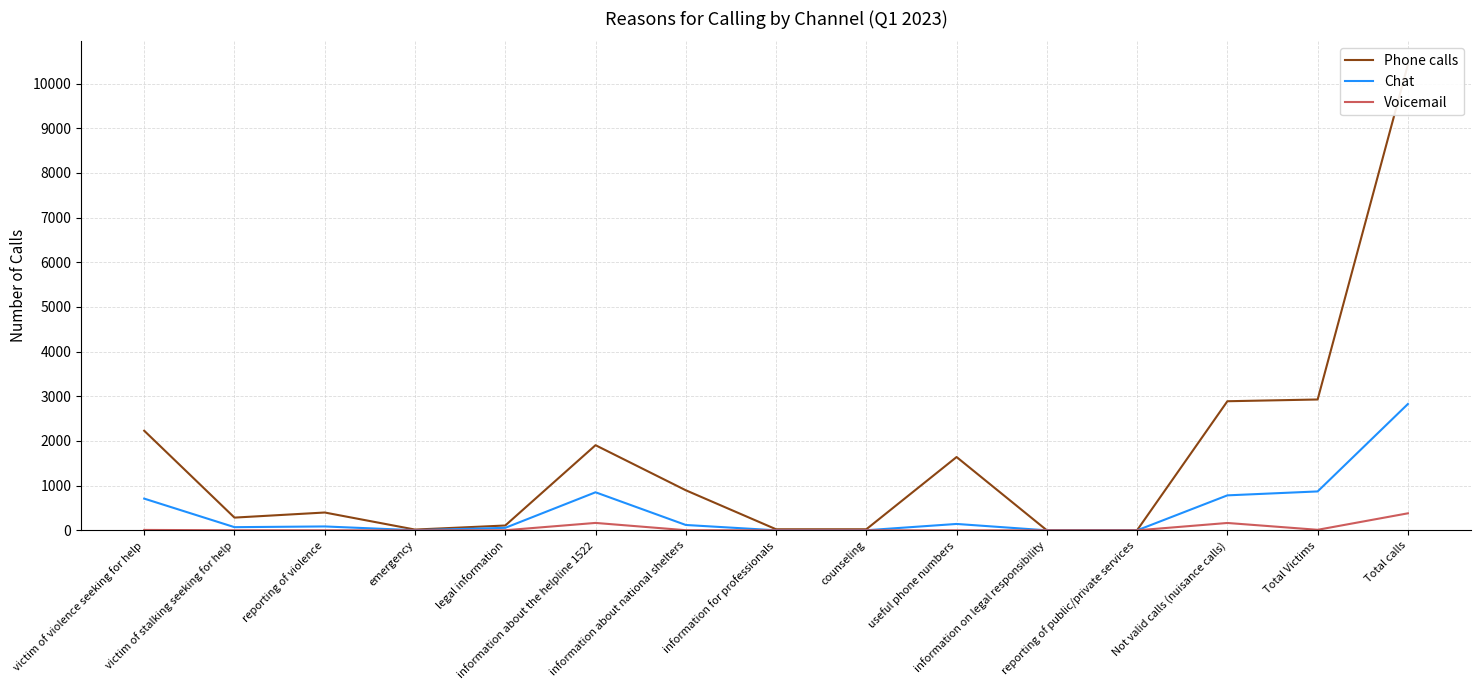

Reading right to left, list all the values displayed in this chart.

Phone calls: Total calls=10425	Total Victims=2929	Not valid calls (nuisance calls)=2890	reporting of public/private services=3	information on legal responsibility=1	useful phone numbers=1641	counseling=24	information for professionals=24	information about national shelters=897	information about the helpline 1522=1906	legal information=108	emergency=17	reporting of violence=399	victim of stalking seeking for help=285	victim of violence seeking for help=2230
Chat: Total calls=2828	Total Victims=871	Not valid calls (nuisance calls)=783	reporting of public/private services=0	information on legal responsibility=0	useful phone numbers=143	counseling=2	information for professionals=1	information about national shelters=120	information about the helpline 1522=852	legal information=56	emergency=3	reporting of violence=87	victim of stalking seeking for help=71	victim of violence seeking for help=710
Voicemail: Total calls=381	Total Victims=12	Not valid calls (nuisance calls)=165	reporting of public/private services=0	information on legal responsibility=0	useful phone numbers=0	counseling=1	information for professionals=0	information about national shelters=3	information about the helpline 1522=166	legal information=2	emergency=0	reporting of violence=1	victim of stalking seeking for help=2	victim of violence seeking for help=9